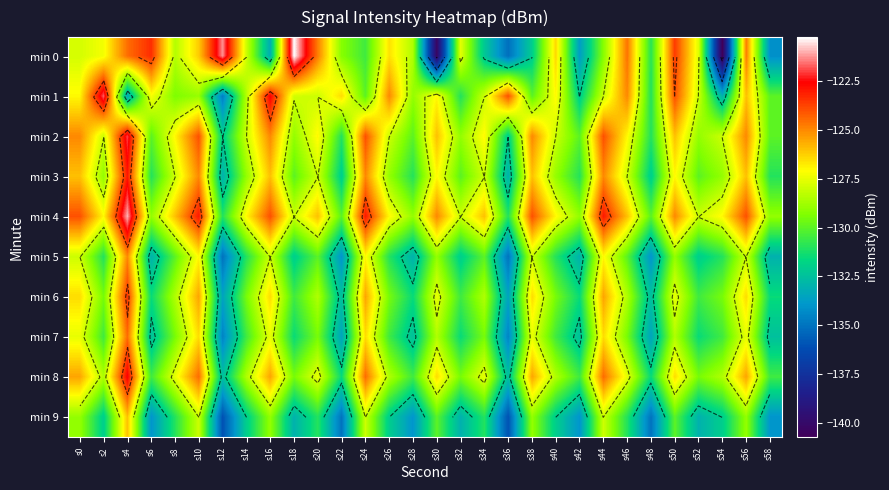

Is the value of min 9 at s46 greater than the value of min 3 at s48?

Yes